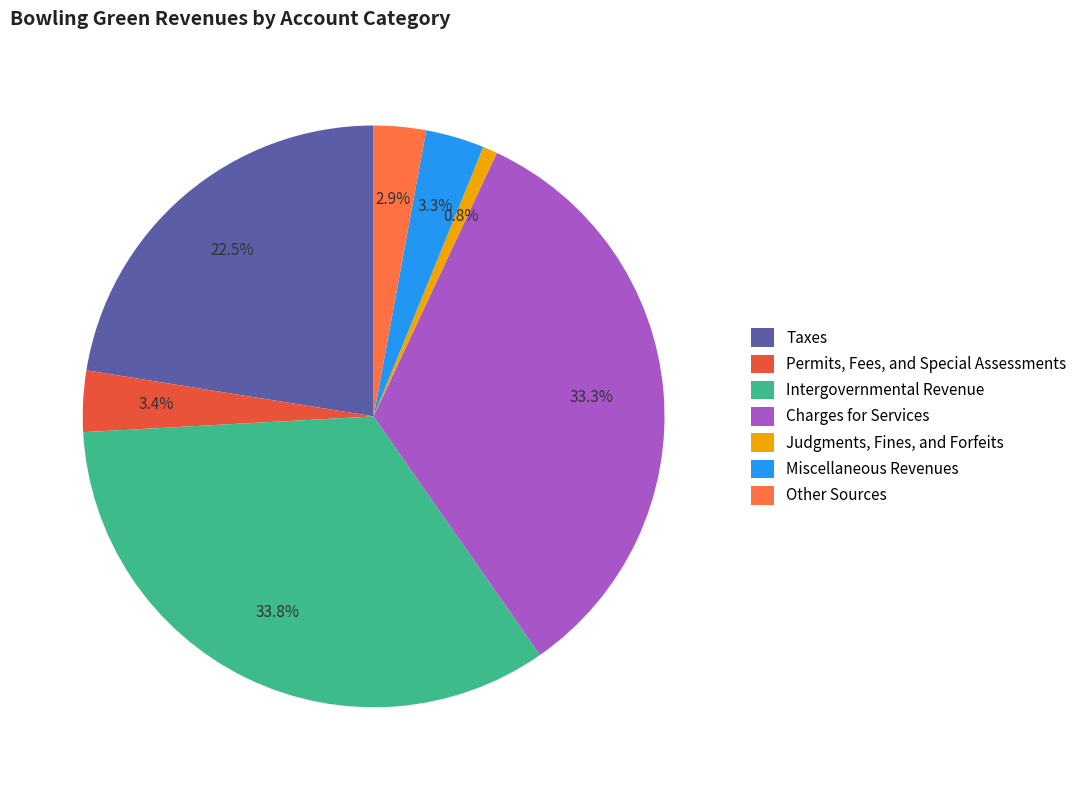

What is the ratio of the value at Permits, Fees, and Special Assessments to the value at Other Sources?

1.2